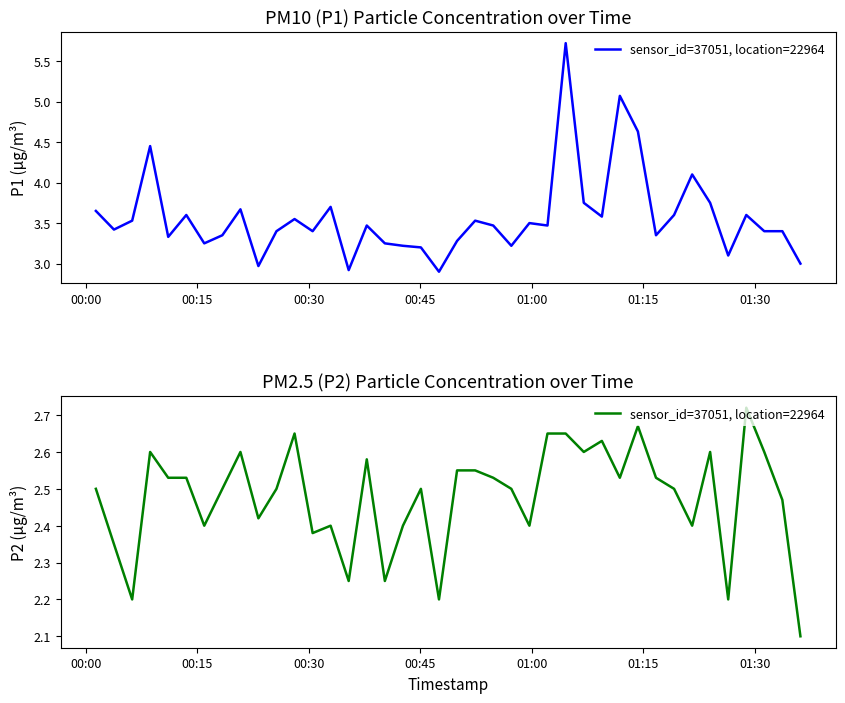

What is the sum of all values?

99.1